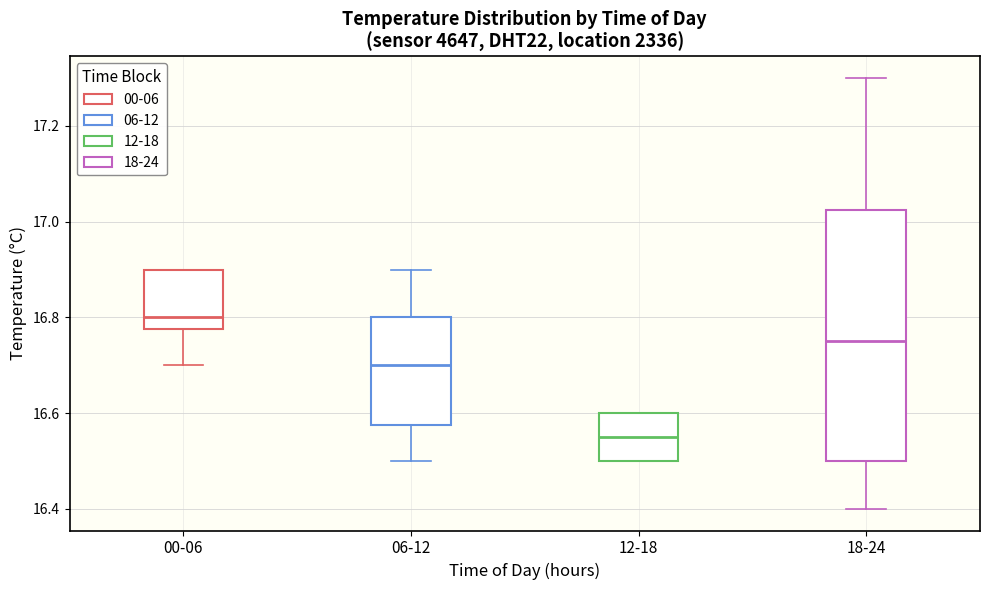

Which box has the lowest median line?

12-18